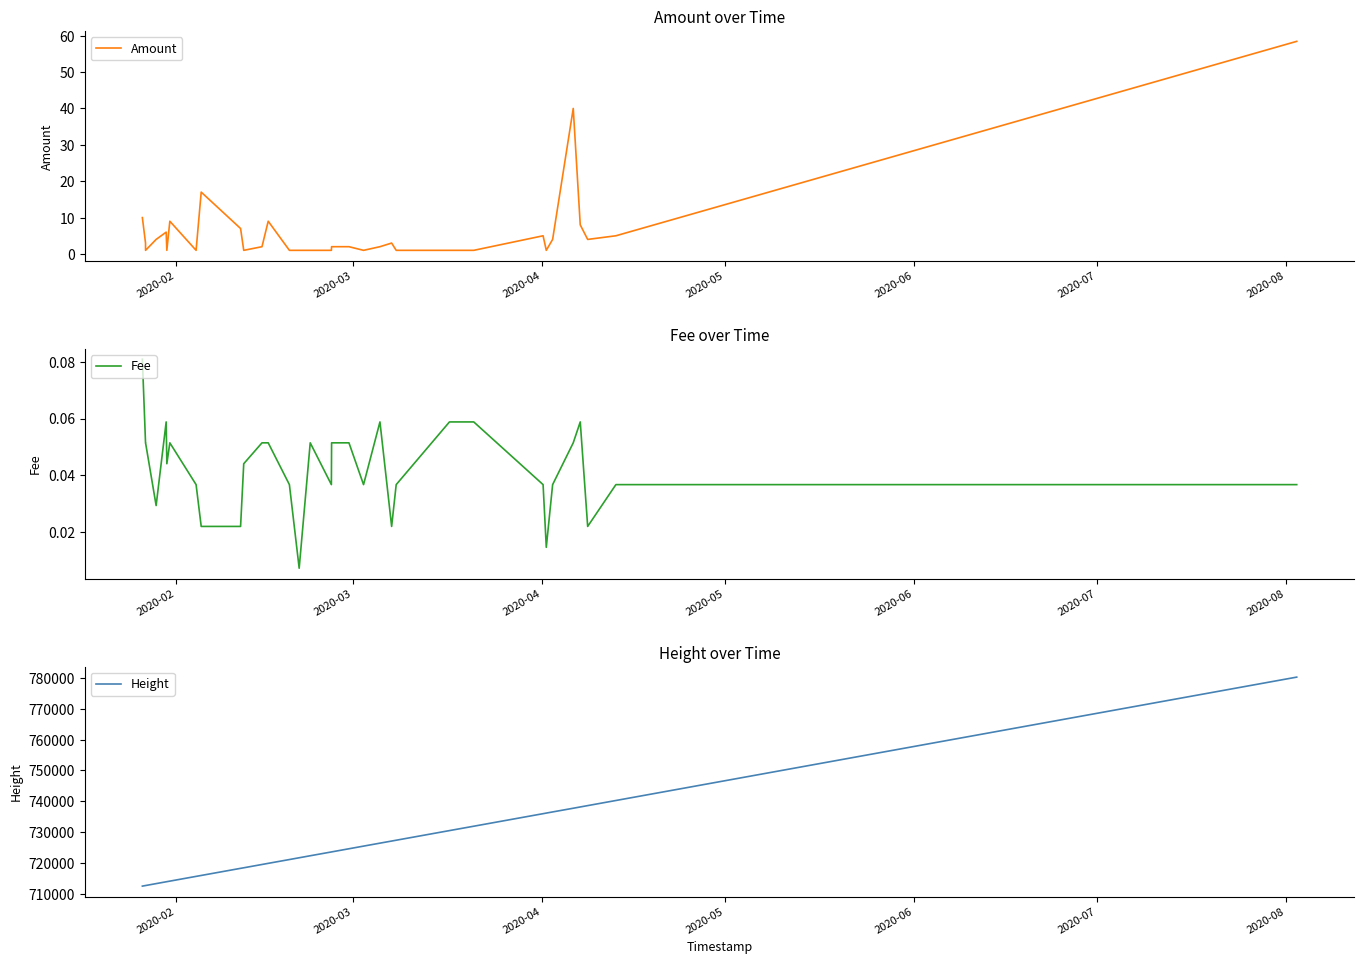

List the series in order of their peak value, highest first.

Height, Amount, Fee